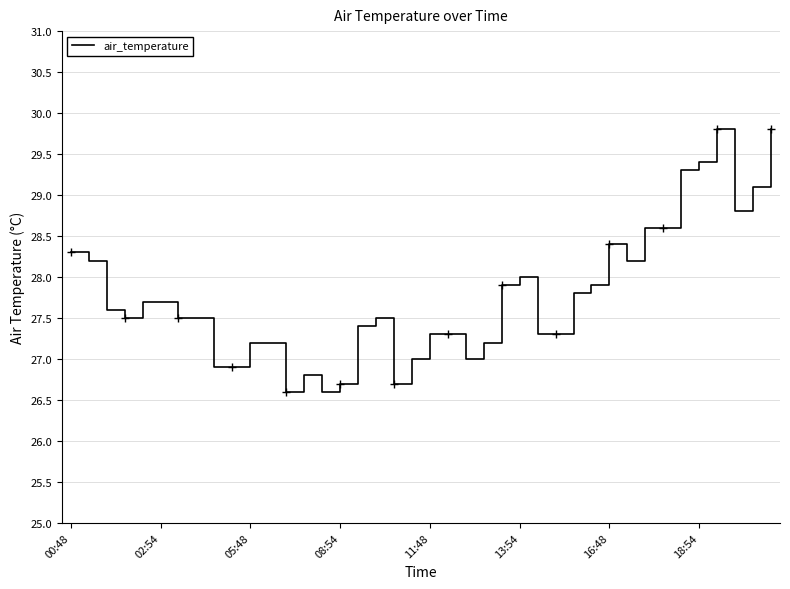

What is the highest value of the air_temperature series?

29.8